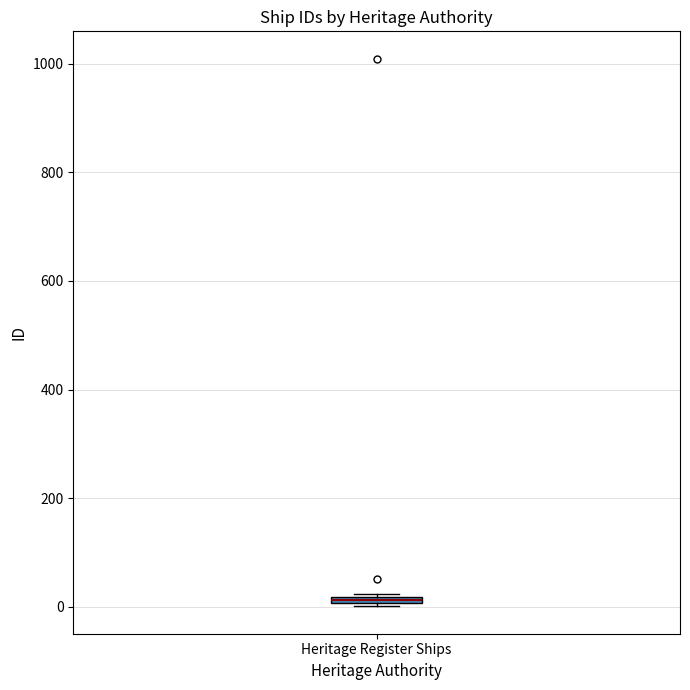

Where is the upper edge of the box for Heritage Register Ships on the y-axis? The values are not printed on the chart, so give them approximately, as read against the axis.

20